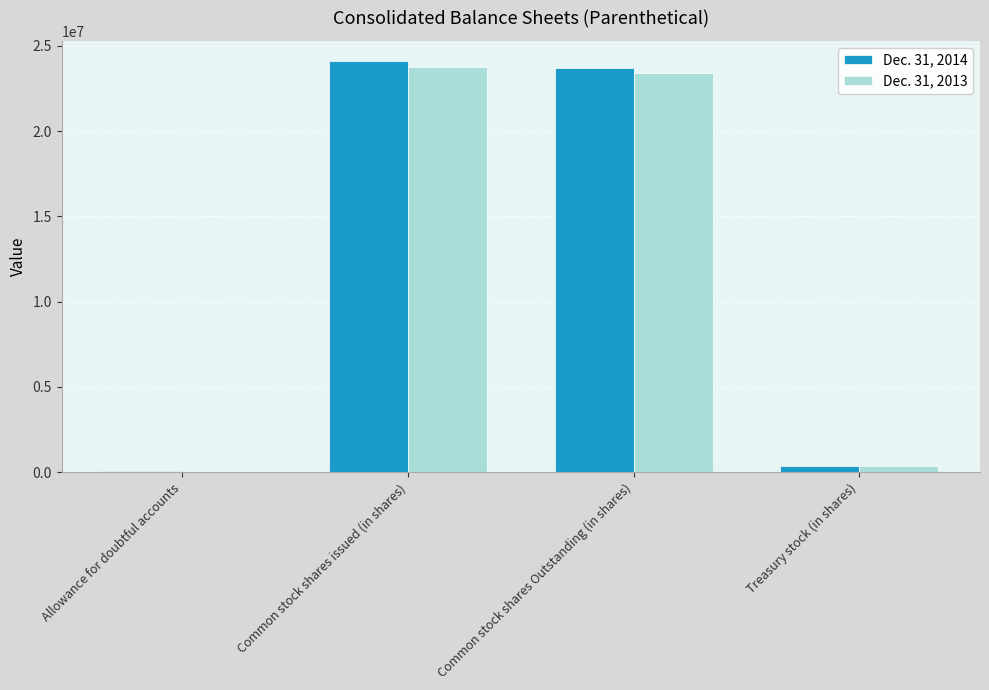

Which series has the largest range (max minus min)?

Dec. 31, 2014